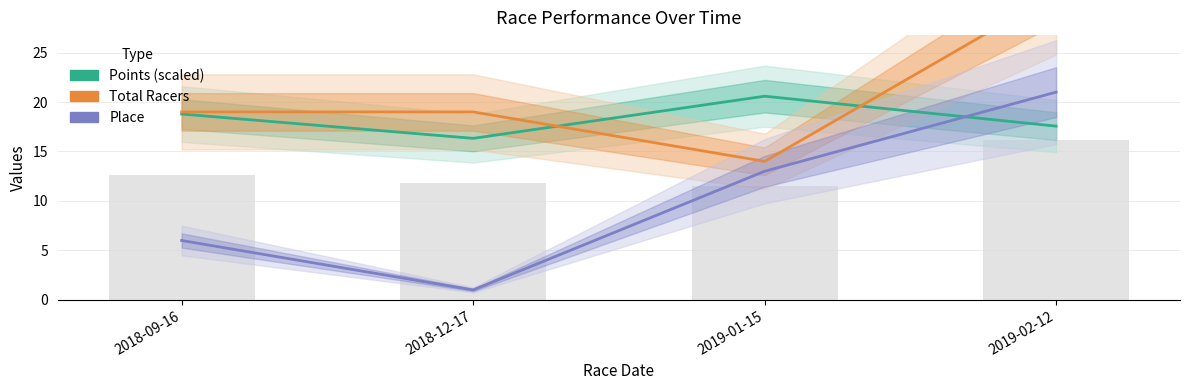

What is the highest value of the Points (scaled) series?

20.6